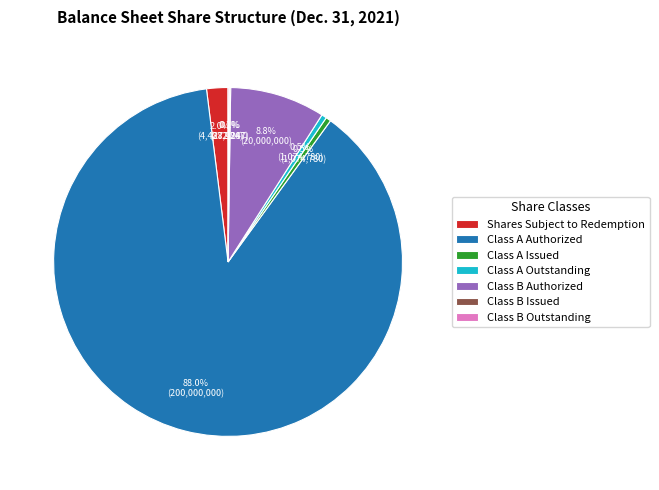

What percentage is NOT represented by Class A Issued?

99.5%